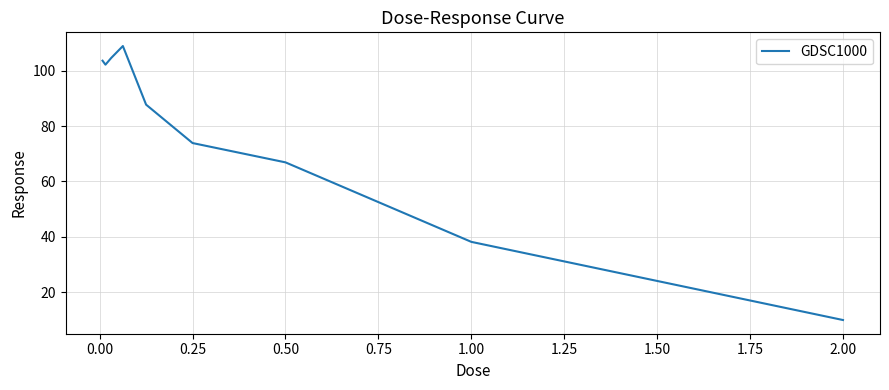

What is the difference between the maximum and minimum values?

99.0